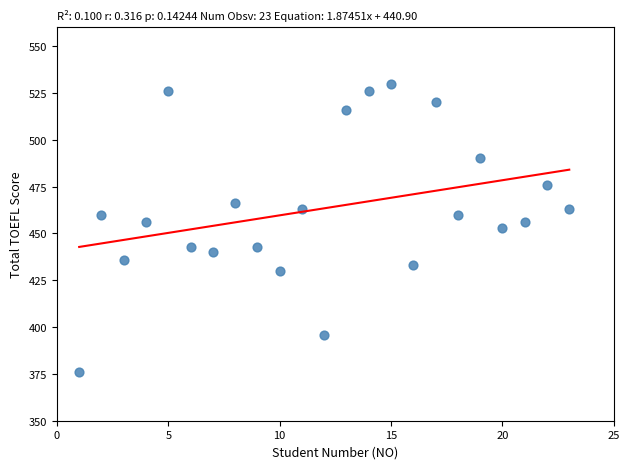

What is the range of Y values (max minus min)?

154